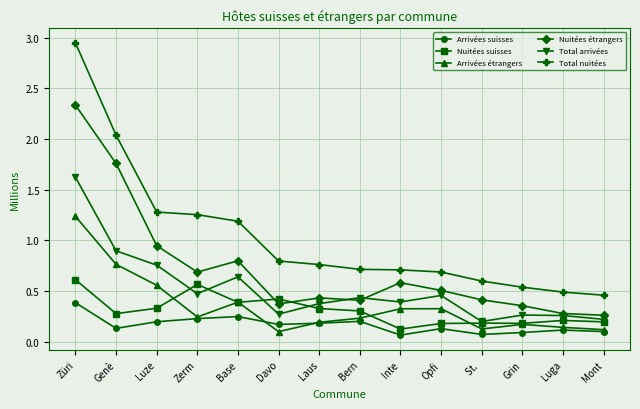

At which category is the sum across all series the highest?

Züri